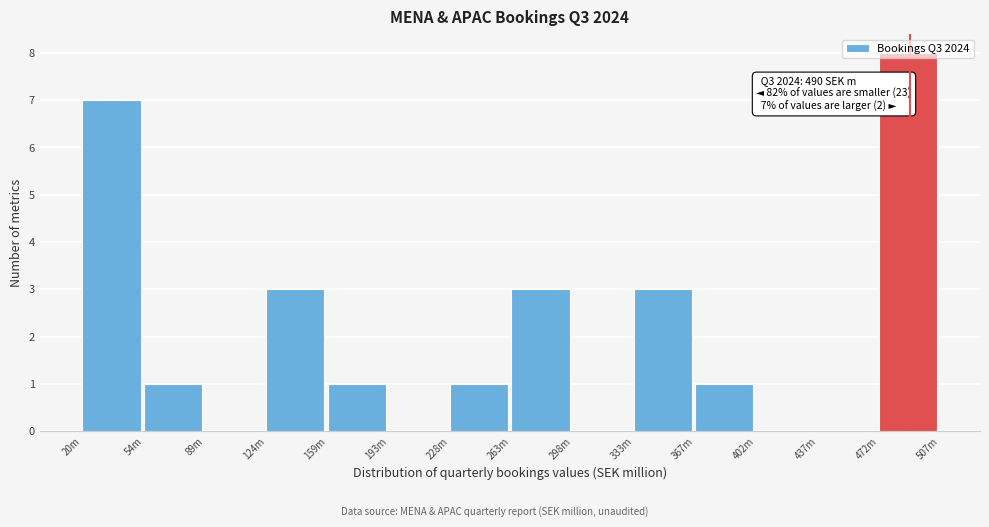

At which category does the chart reach its peak across all series?

472m